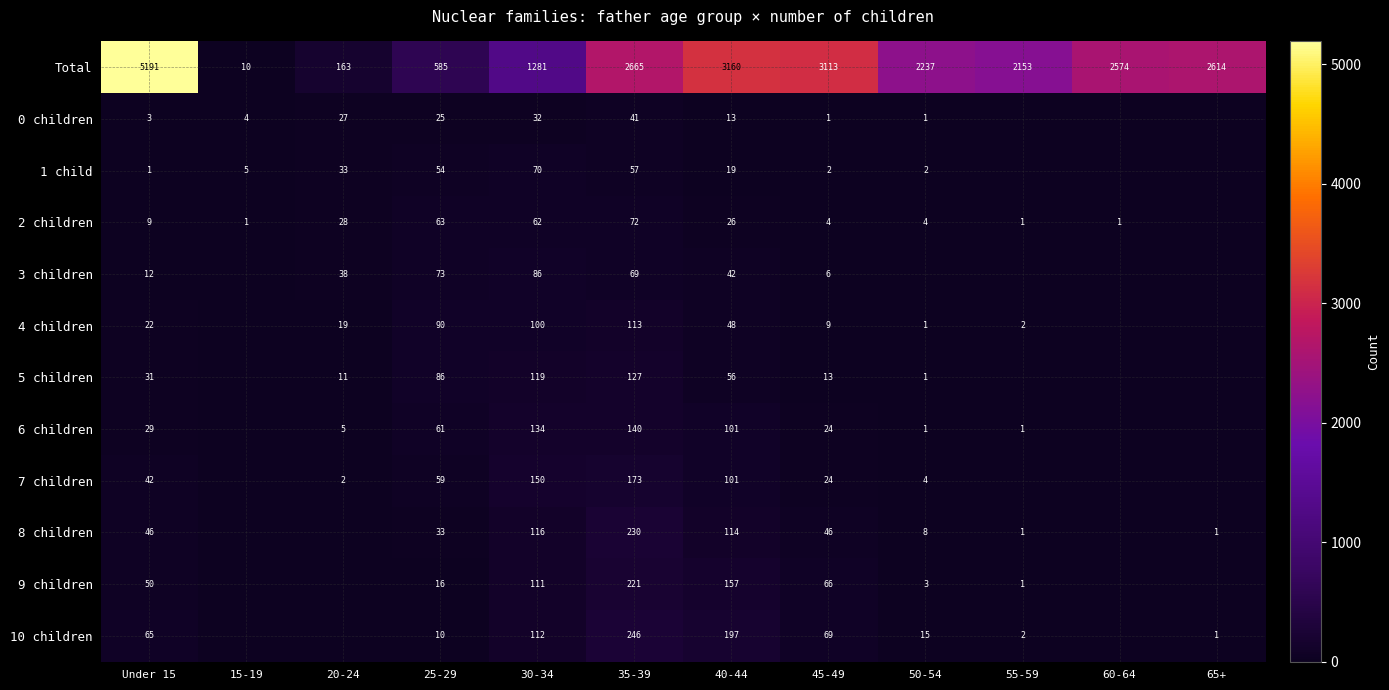

True or false: 8 children has a value of 46 at 45-49.

True